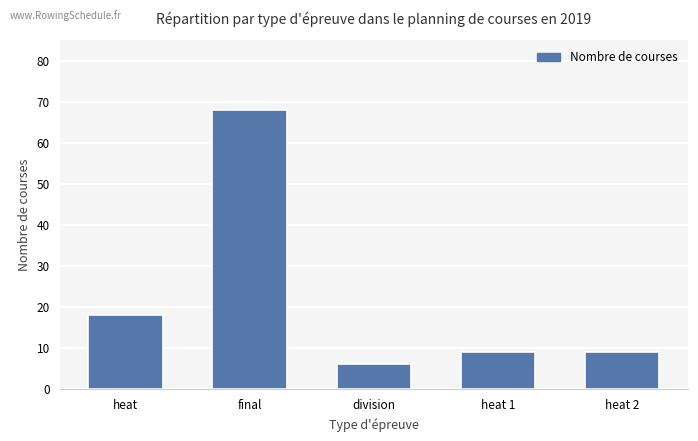

What is the ratio of the value at final to the value at heat?

3.8